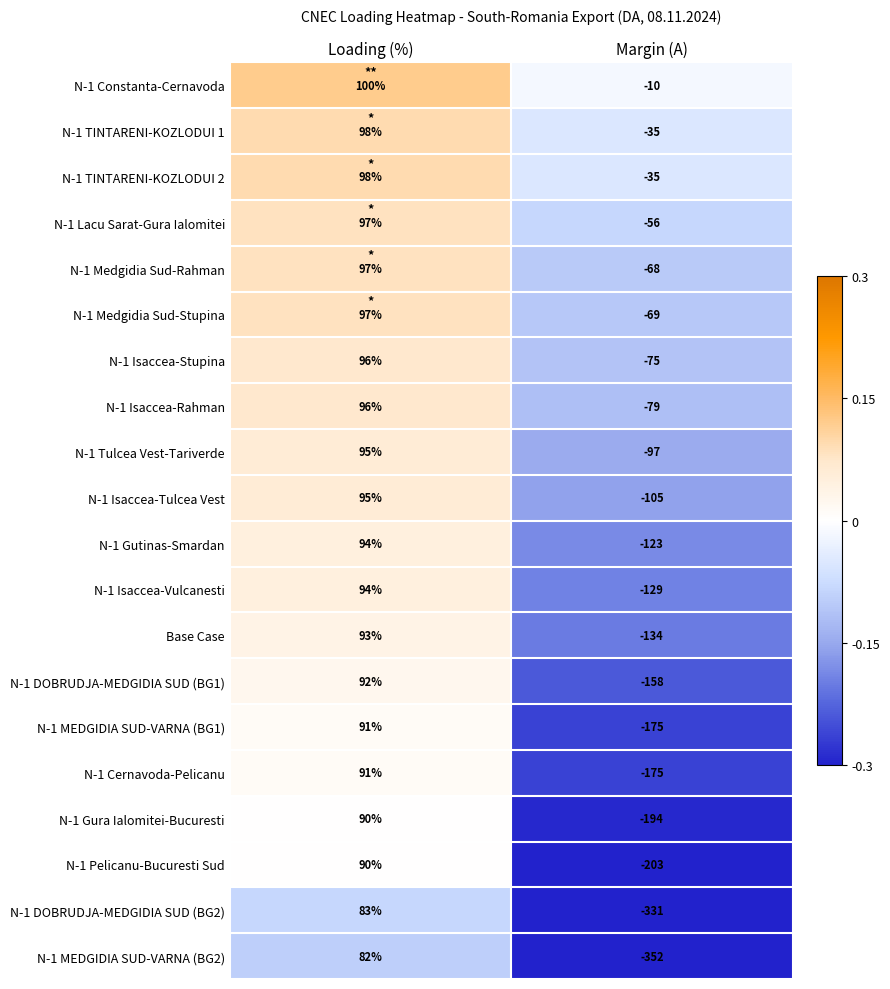

What is the sum of the N-1 Isaccea-Tulcea Vest values at Loading (%) and Margin (A)?

-10